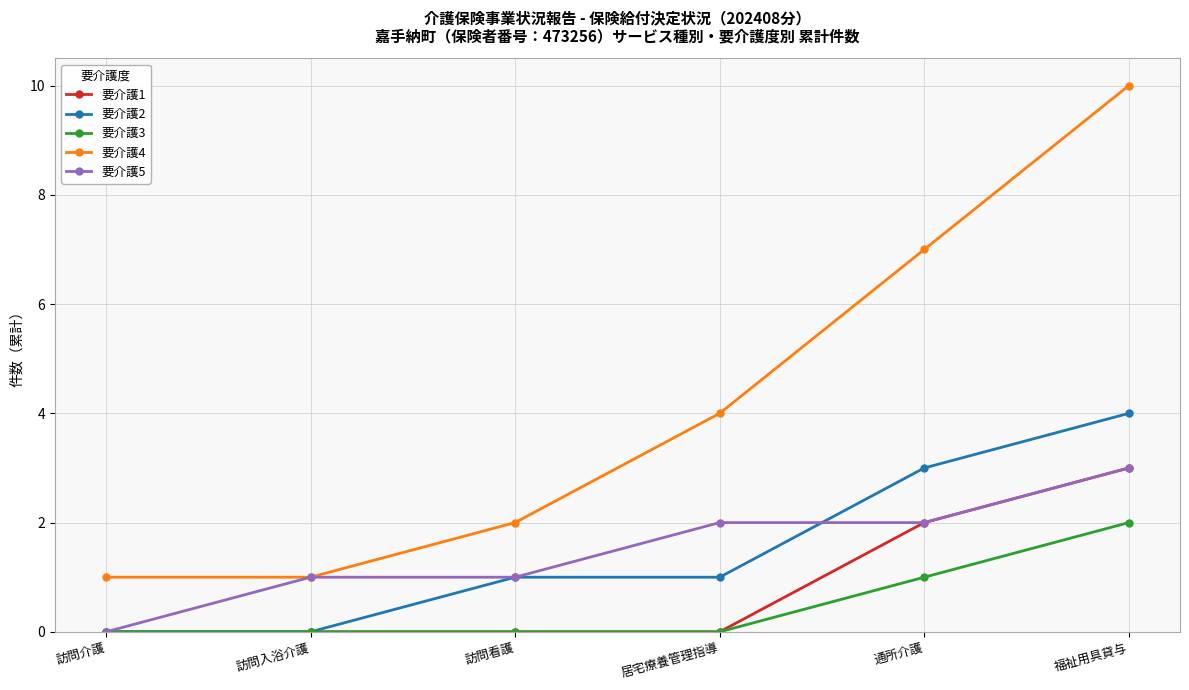

What position from the left is 訪問入浴介護?

2